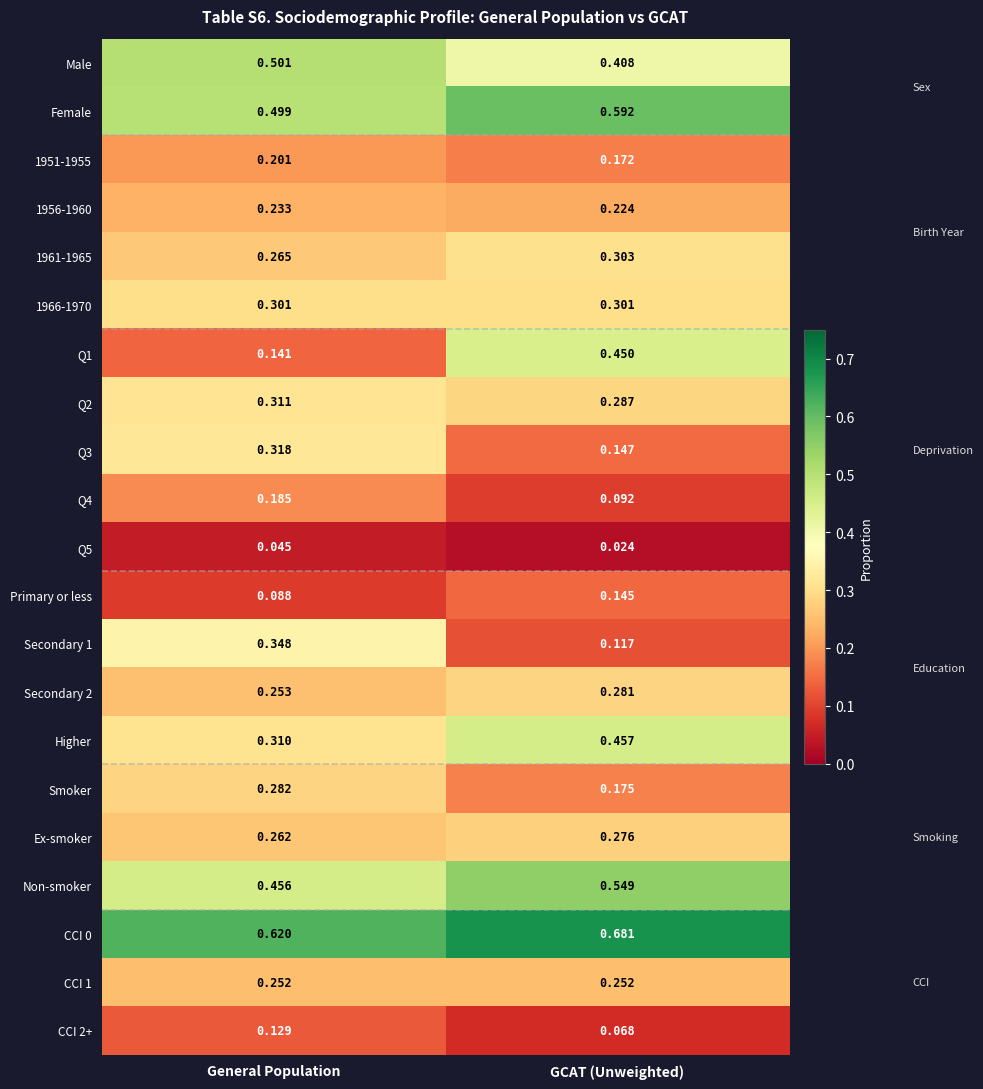

At which category is the sum across all series the highest?

GCAT (Unweighted)